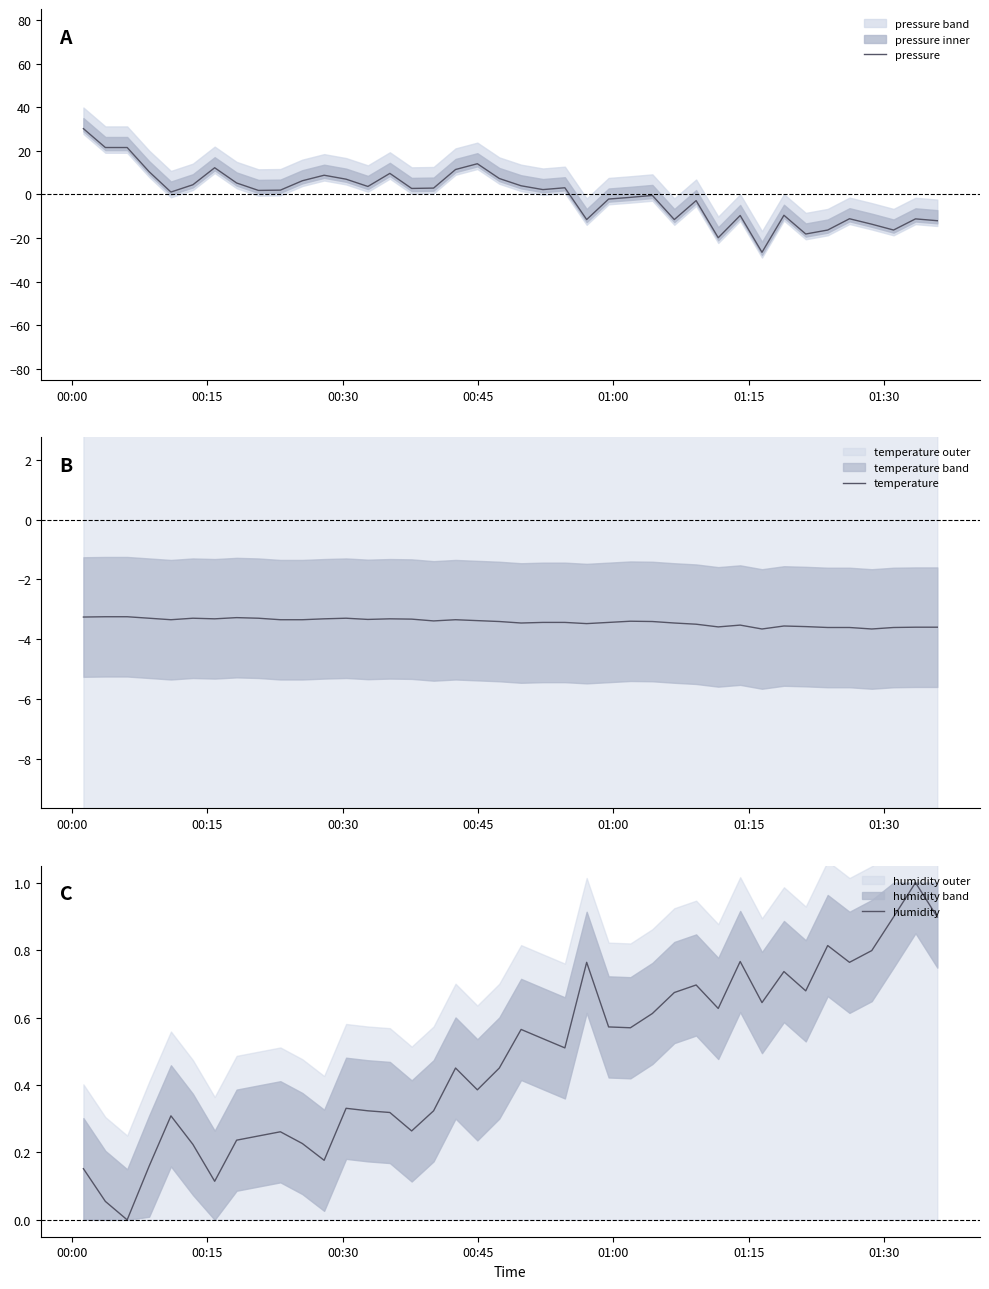

True or false: humidity has more than 0 interior local peaks.

True